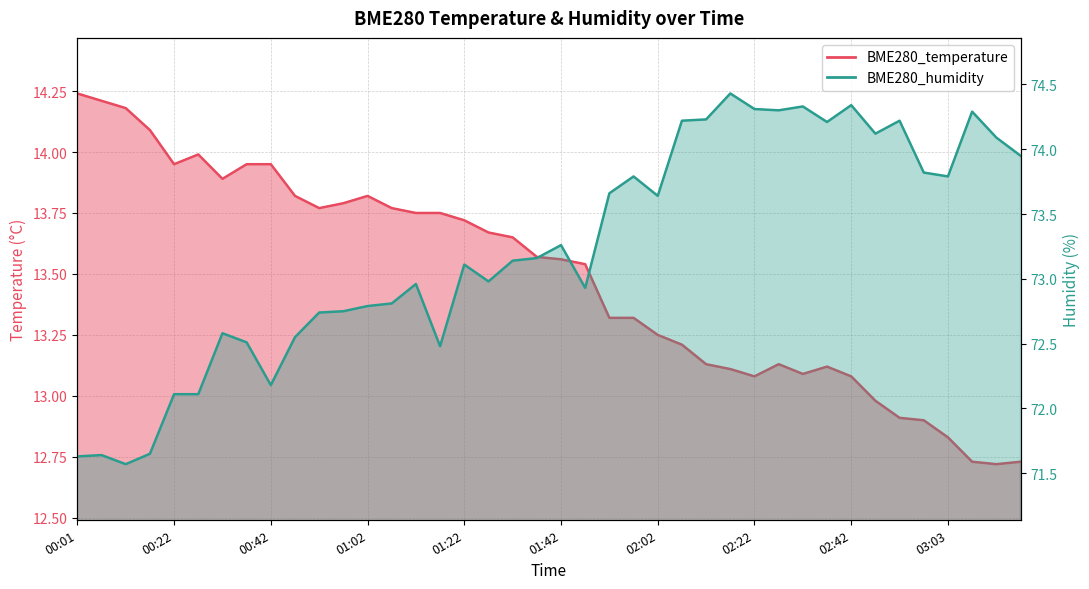

Reading right to left, list all the values displayed in this chart.

BME280_temperature: 12.7	12.7	12.7	12.8	12.9	12.9	13.0	13.1	13.1	13.1	13.1	13.1	13.1	13.1	13.2	13.2	13.3	13.3	13.5	13.6	13.6	13.7	13.7	13.7	13.8	13.8	13.8	13.8	13.8	13.8	13.8	13.9	13.9	13.9	14.0	13.9	14.1	14.2	14.2	14.2
BME280_humidity: 74.0	74.1	74.3	73.8	73.8	74.2	74.1	74.3	74.2	74.3	74.3	74.3	74.4	74.2	74.2	73.6	73.8	73.7	72.9	73.3	73.2	73.1	73.0	73.1	72.5	73.0	72.8	72.8	72.8	72.7	72.5	72.2	72.5	72.6	72.1	72.1	71.7	71.6	71.6	71.6